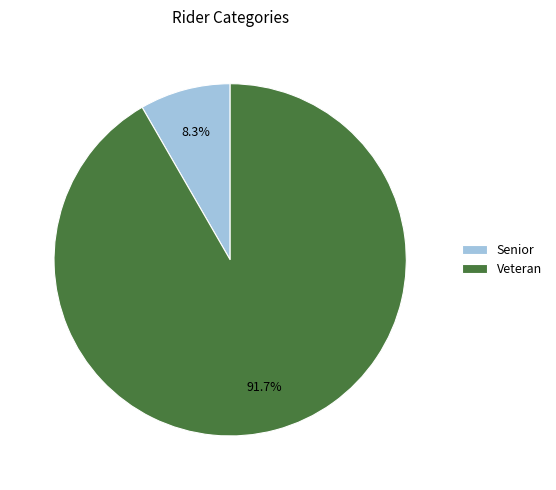

Which slice represents more than half of the pie?

Veteran